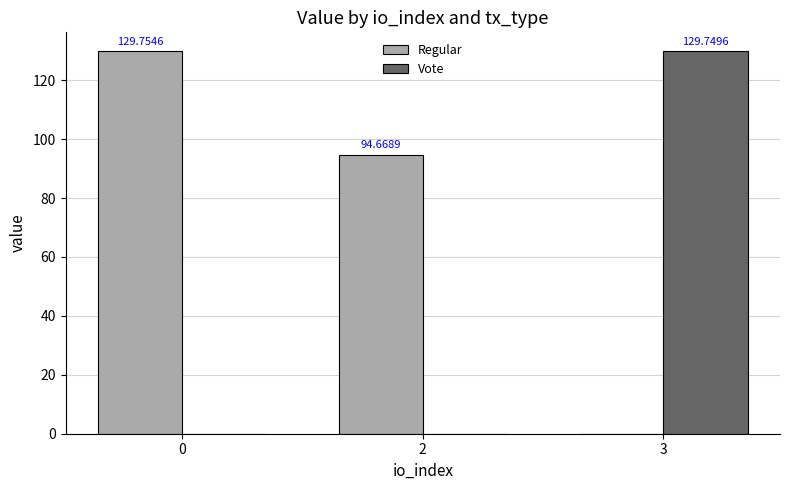

How many groups of bars are there?

3